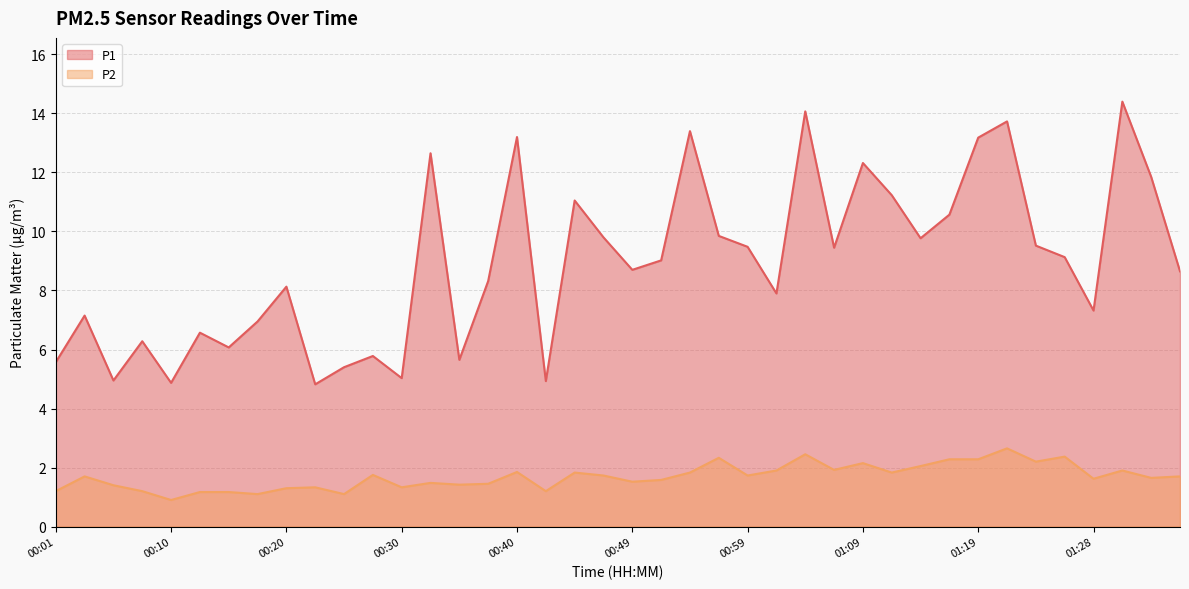

Where is the first local maximum for P1?

00:03